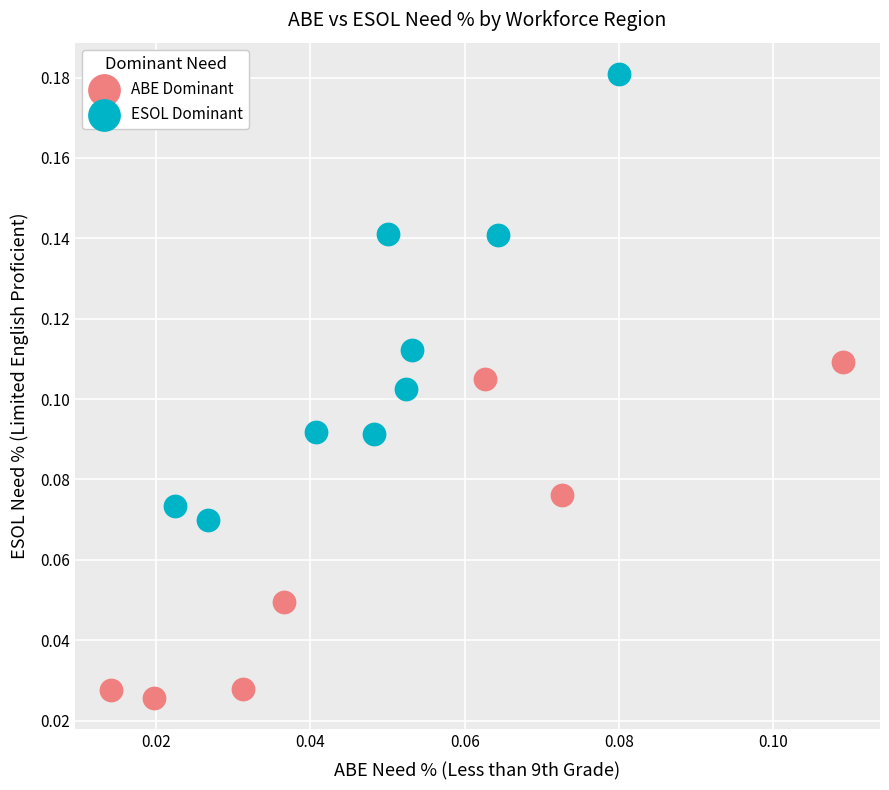

Which series has the widest spread of Y values?

ESOL Dominant